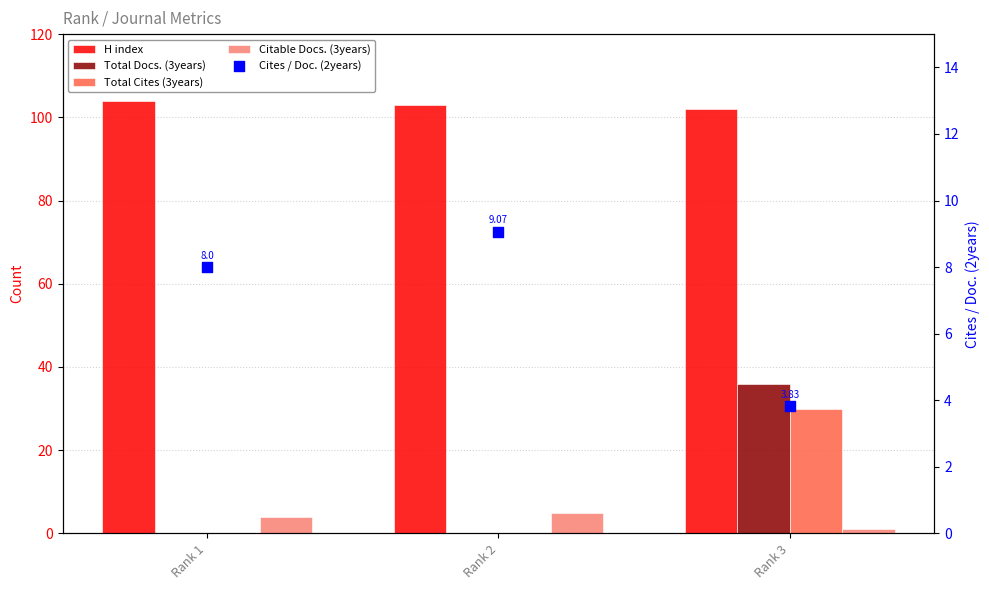

At how many categories does at least one series exceed 14?

3